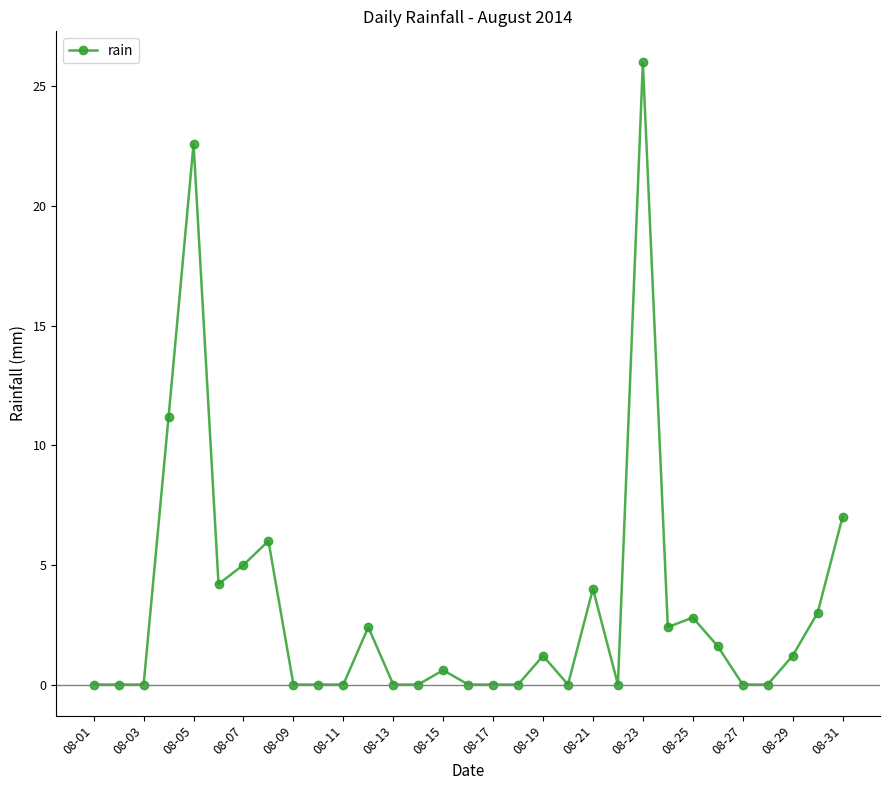

What is the greatest value displayed?

26.0